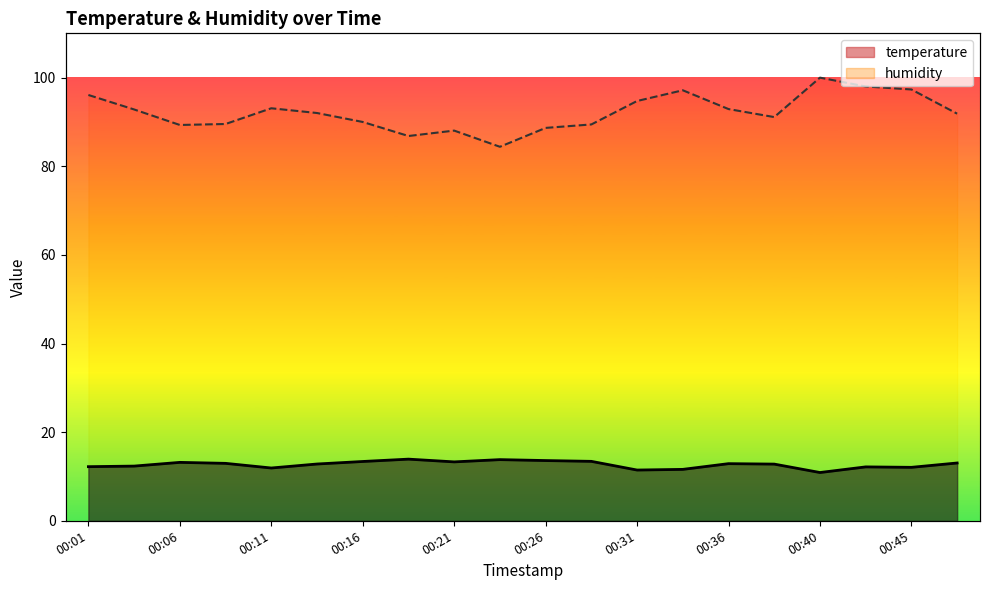

True or false: temperature has a value of 17.5 at 00:04.

False